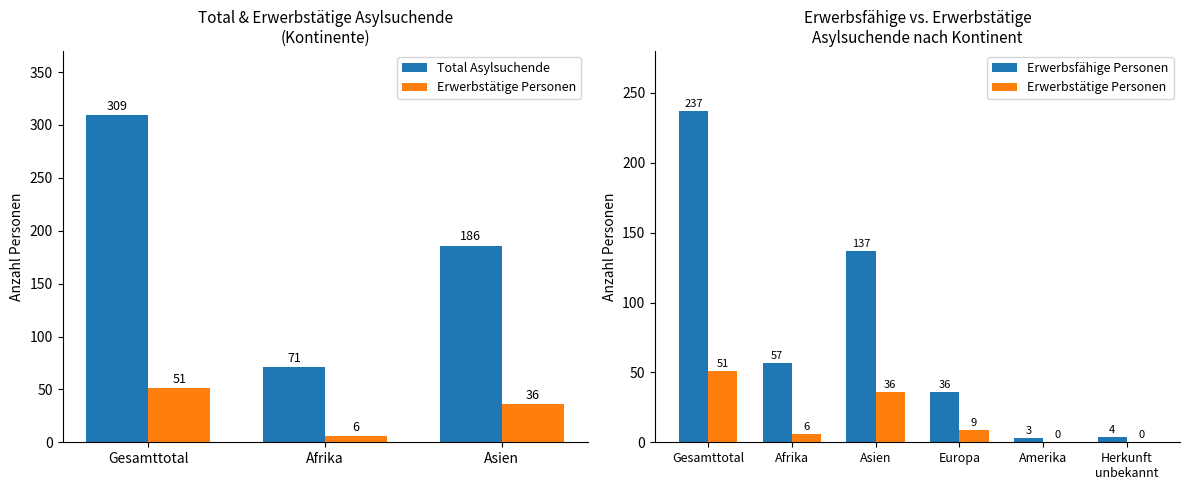

How many series are shown in this chart?

2